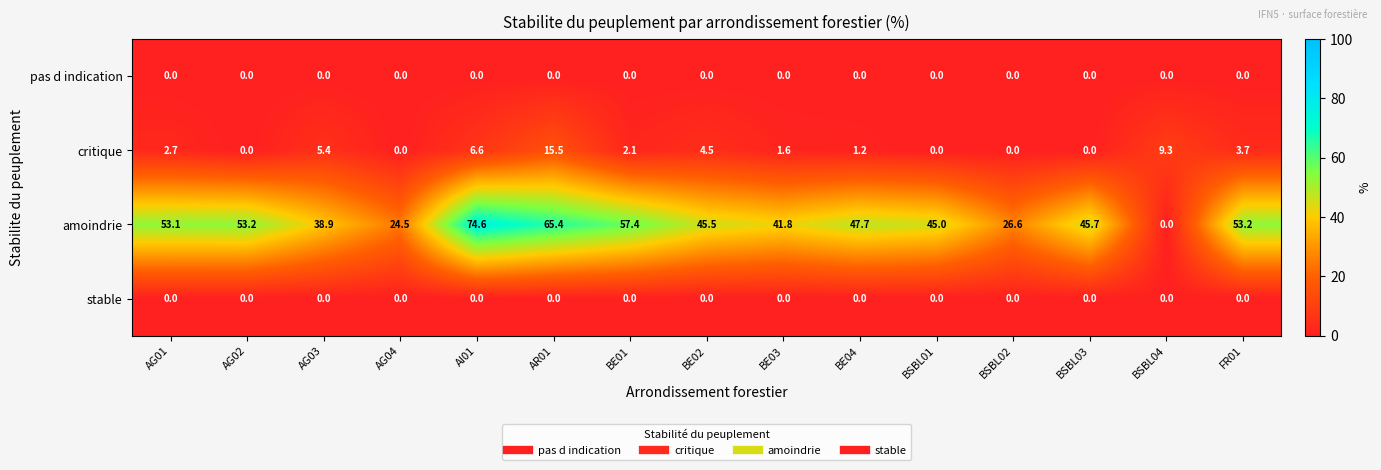

What is the total value across all series at AG01?

55.8